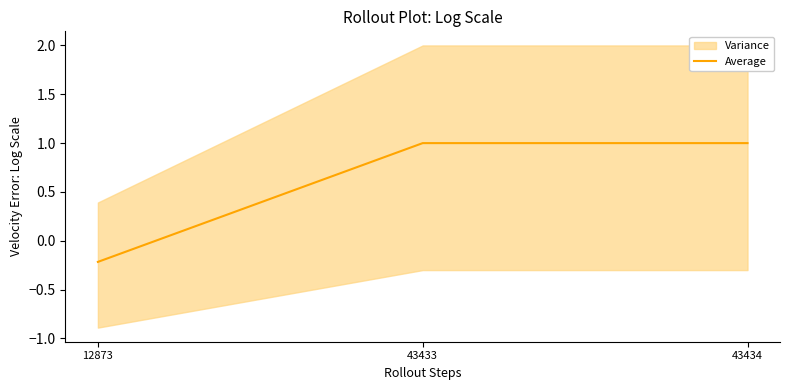

Reading left to right, list all the values displayed in this chart.

-0.2	1.0	1.0